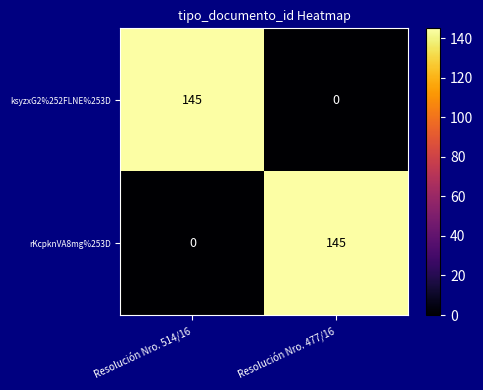

The value of rKcpknVA8mg%253D at Resolución Nro. 514/16 is 67. True or false?

False